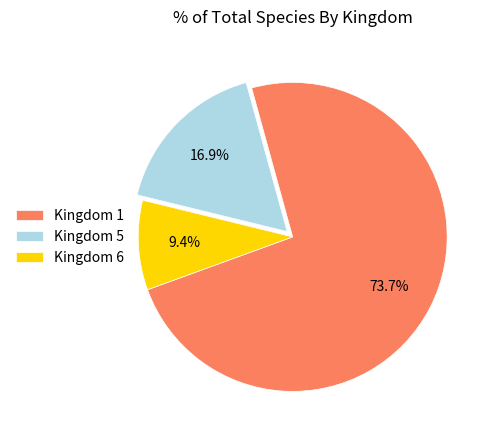

How many slices are in this pie chart?

3